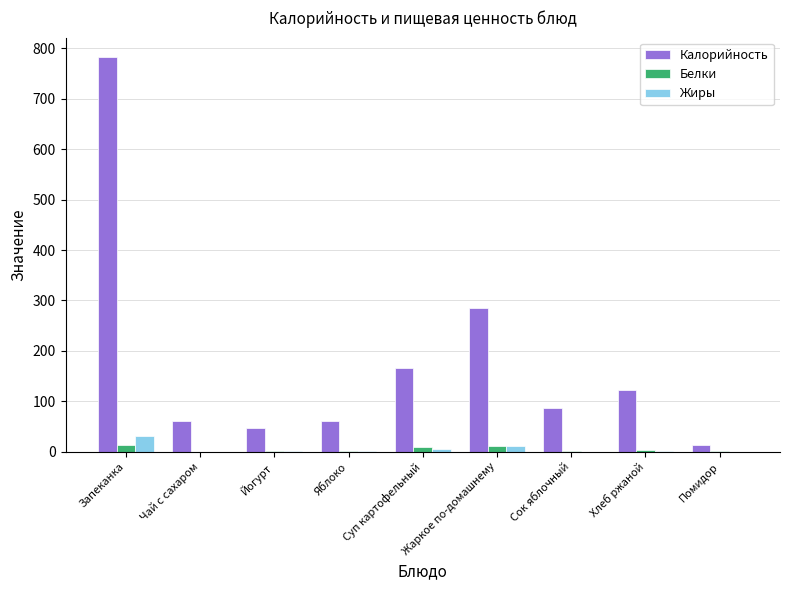

What are all the series names shown in the legend?

Калорийность, Белки, Жиры